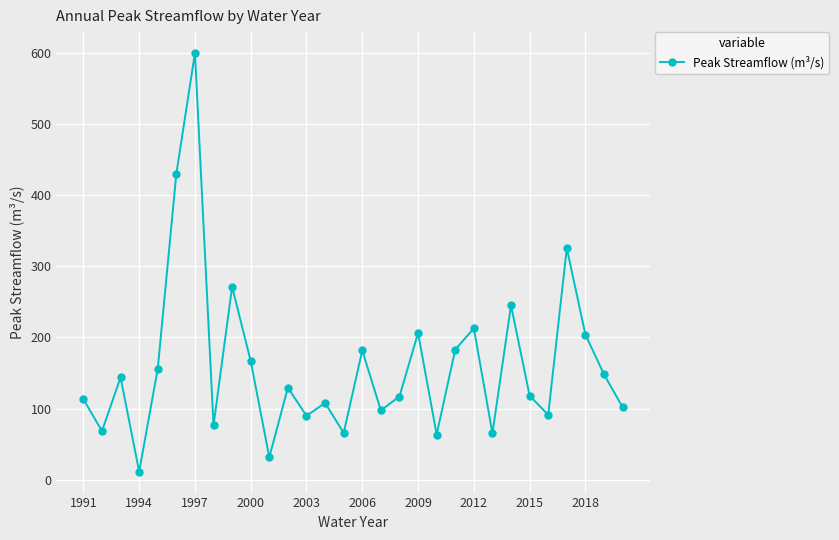

What is the value of the 12th point from the left?

129.4